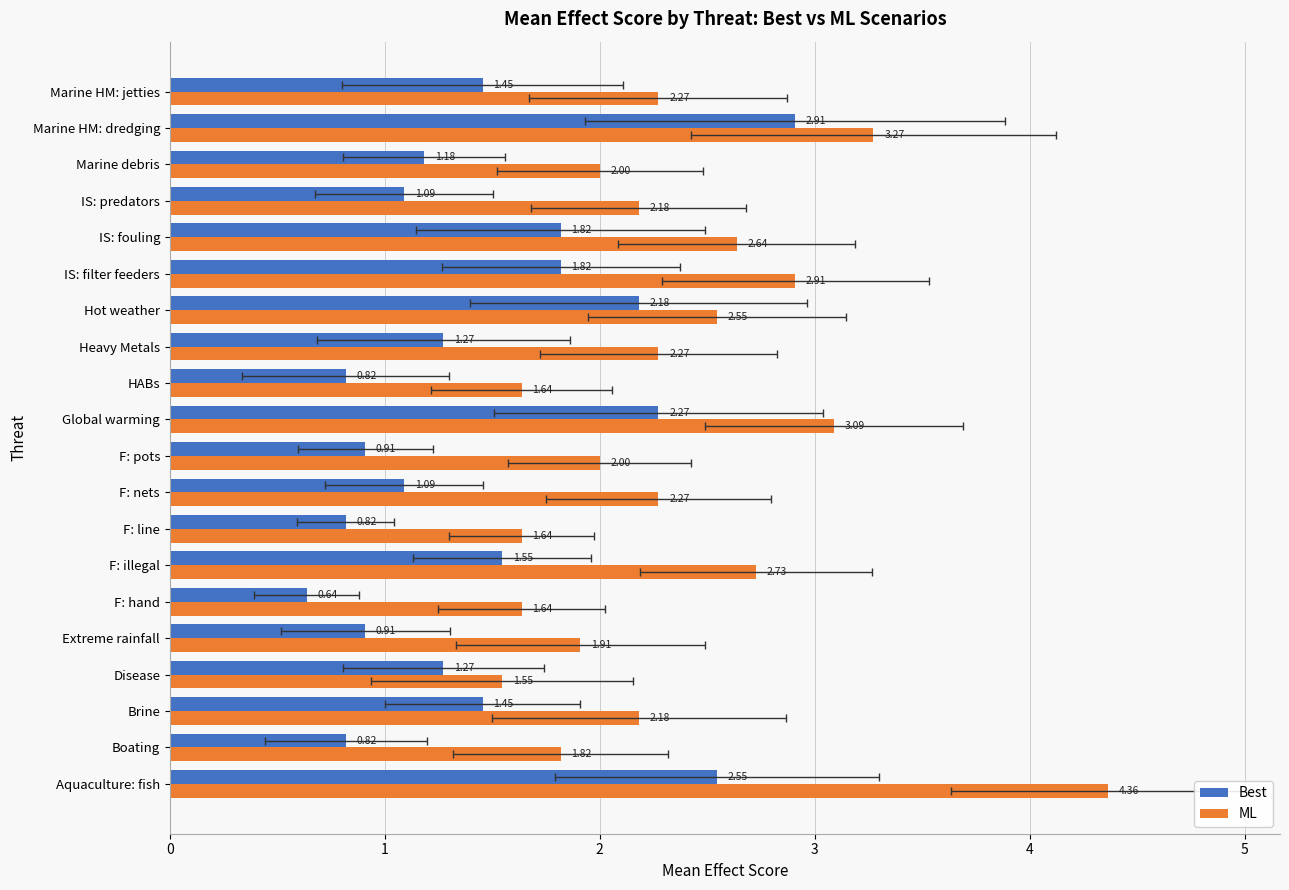

Is it true that Best equals 0.6 at F: hand?

True